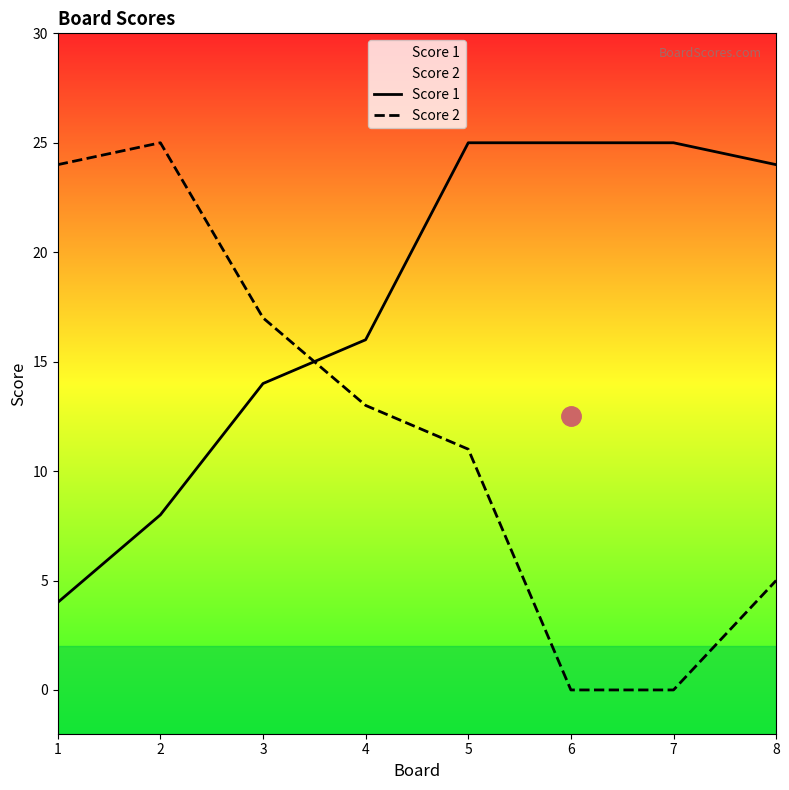

True or false: Score 1 and Score 2 intersect in this chart.

True